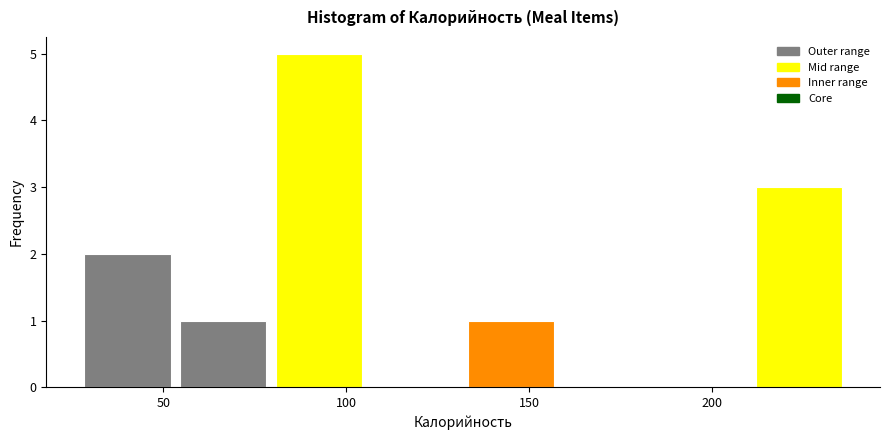

Which range on the x-axis has the tallest bar?

80 to 105